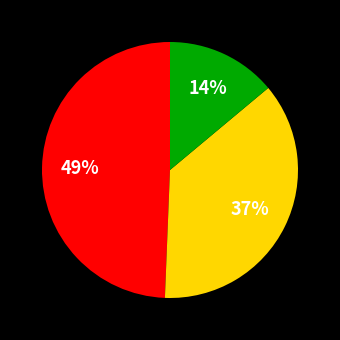

To the nearest percent, what is the average slice percentage?

33%